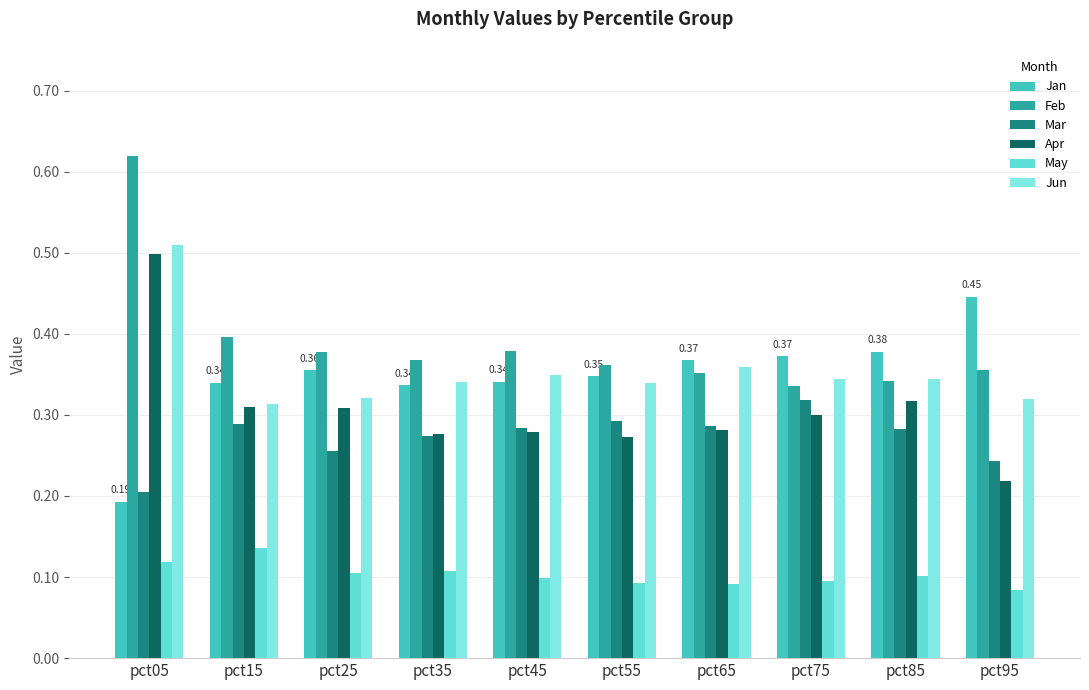

Which label corresponds to the smallest value in the chart?

pct95